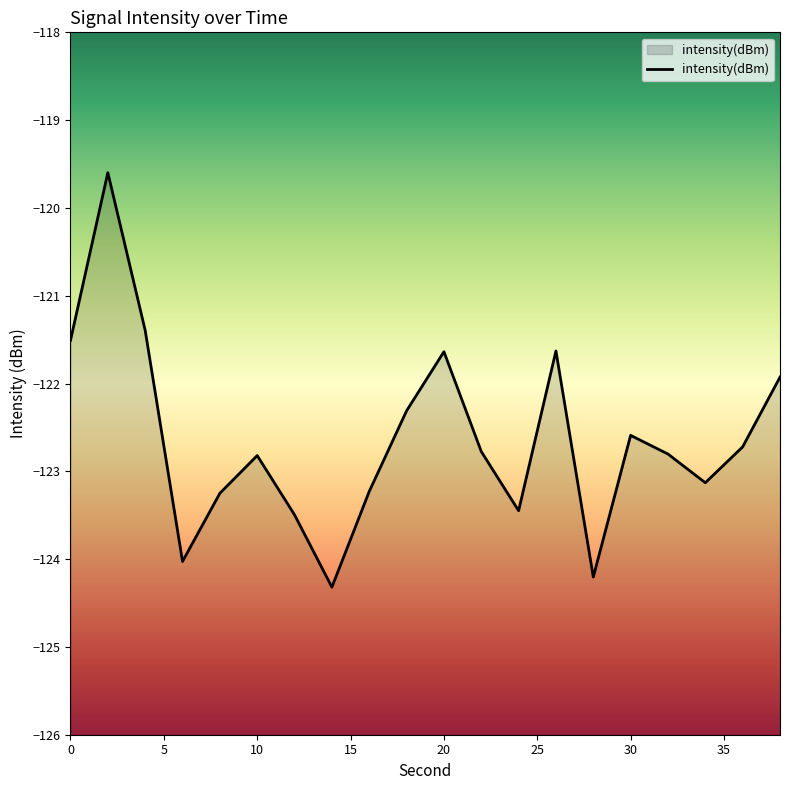

The chart shows a value of -170.1 at 30. True or false?

False